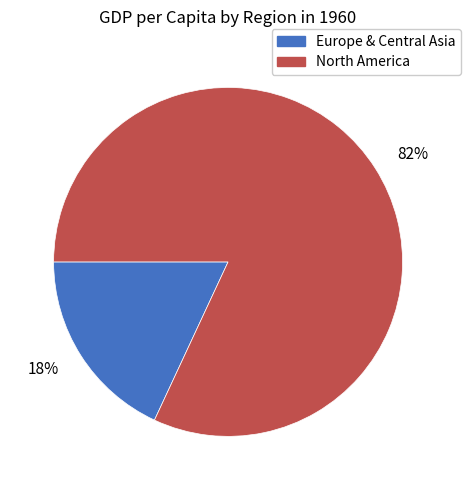

True or false: 82% accounts for 82% of the total.

True